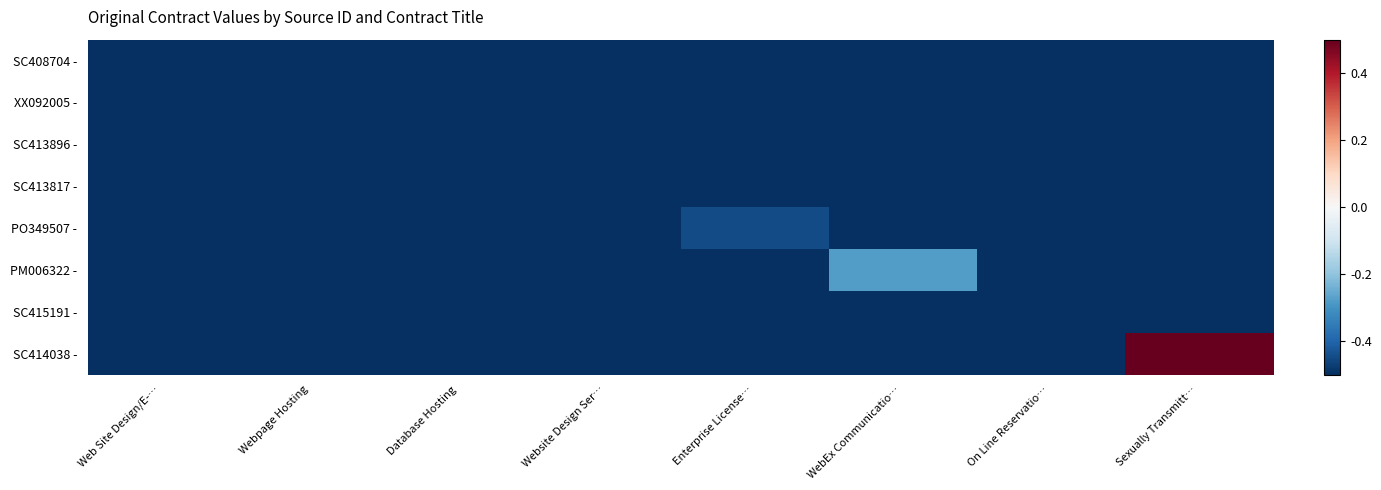

What is the spread (max minus min) of values at Website Design Ser…?

0.2